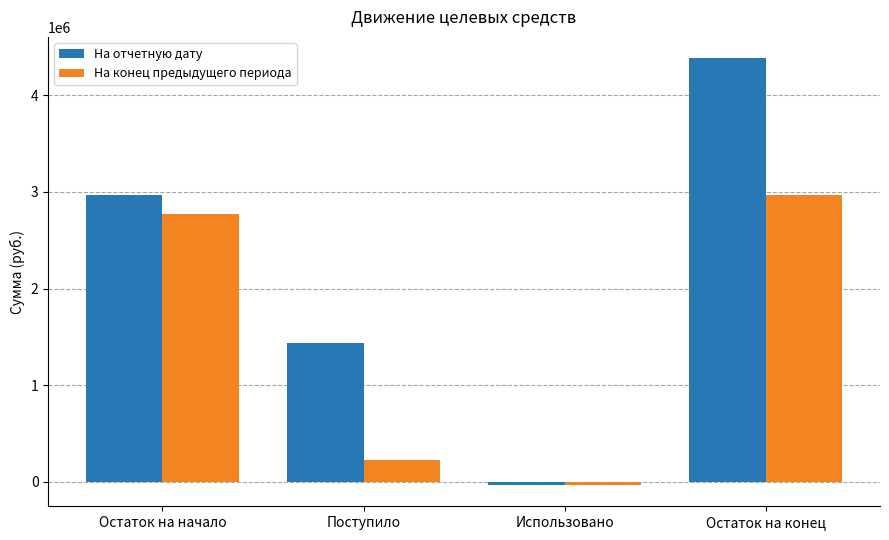

Reading right to left, extract all data points from this chart.

На отчетную дату: Остаток на конец=4381932.8	Использовано=-26500.4	Поступило=1441536.9	Остаток на начало=2966896.3
На конец предыдущего периода: Остаток на конец=2966896.3	Использовано=-30427.7	Поступило=225863.1	Остаток на начало=2771460.8